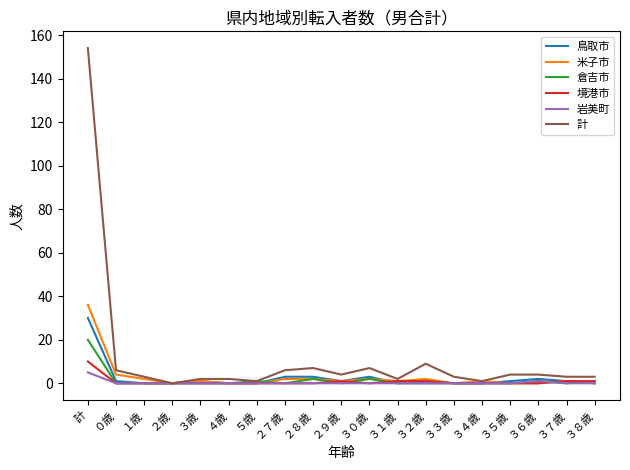

What are all the series names shown in the legend?

鳥取市, 米子市, 倉吉市, 境港市, 岩美町, 計